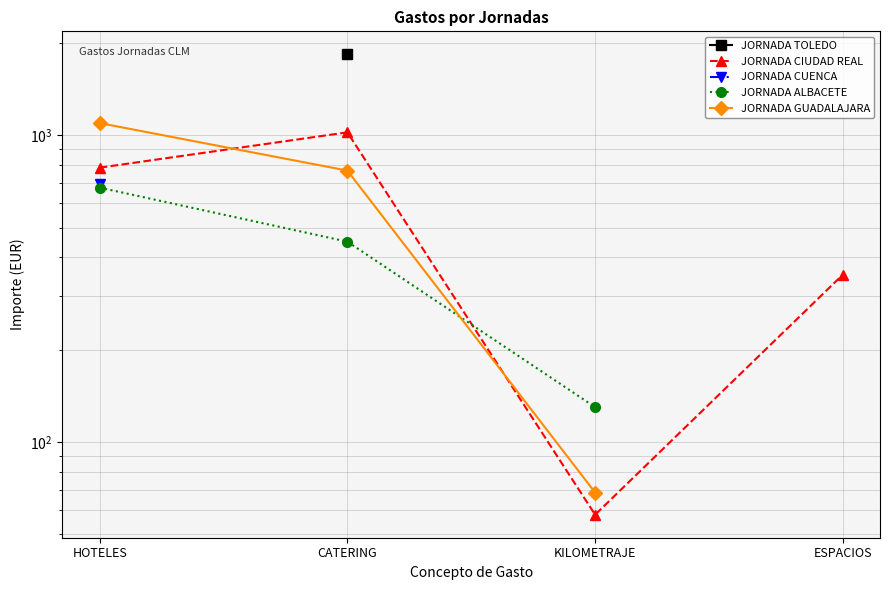

Which series ends up on top after the final intersection of JORNADA GUADALAJARA and JORNADA ALBACETE?

JORNADA ALBACETE